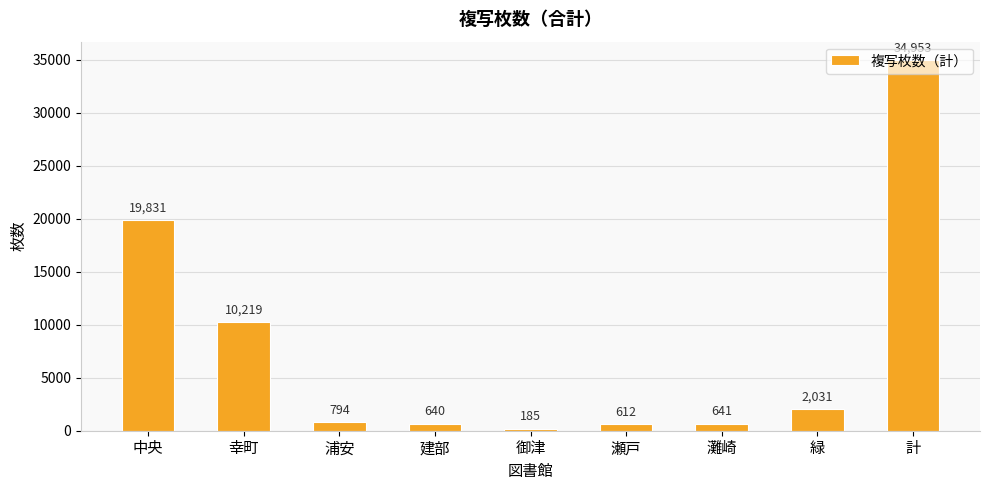

What is the label of the 3rd bar from the right?

灘崎